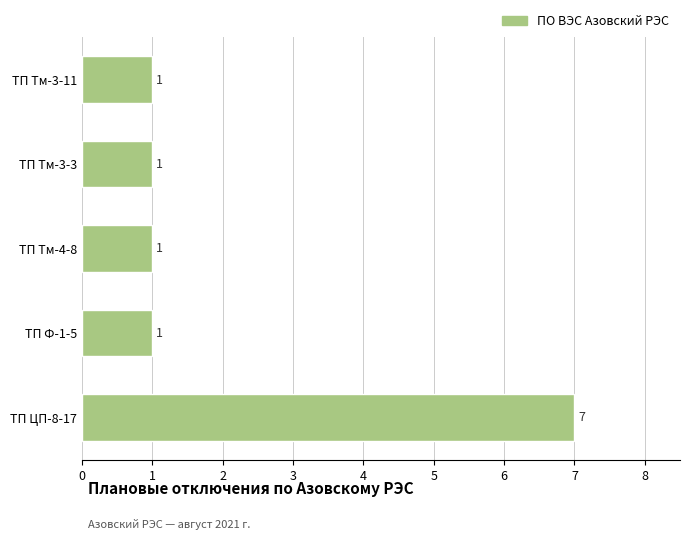

Between ТП Тм-3-11 and ТП ЦП-8-17, which is larger?

ТП ЦП-8-17